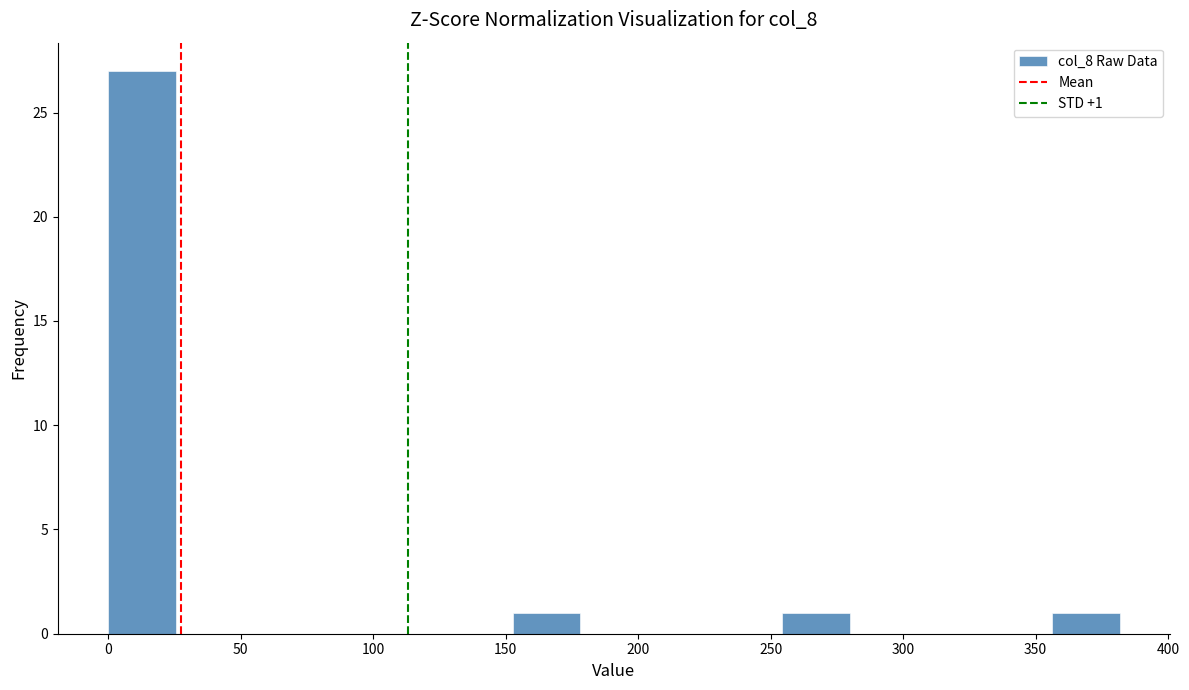

Over which range of the x-axis is the bar tallest?

0 to 25